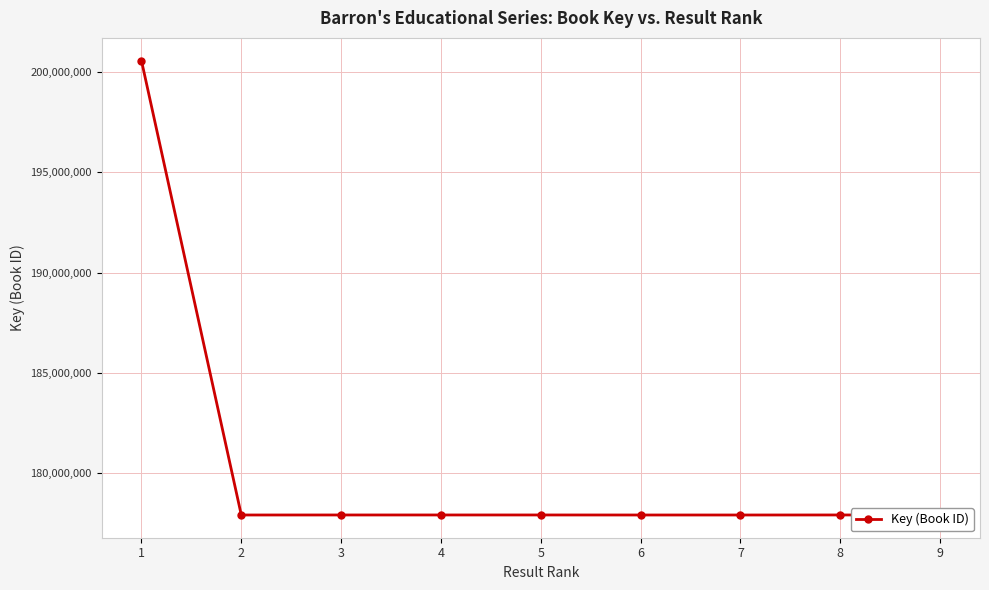

Does the chart display data point markers on the line(s)?

Yes